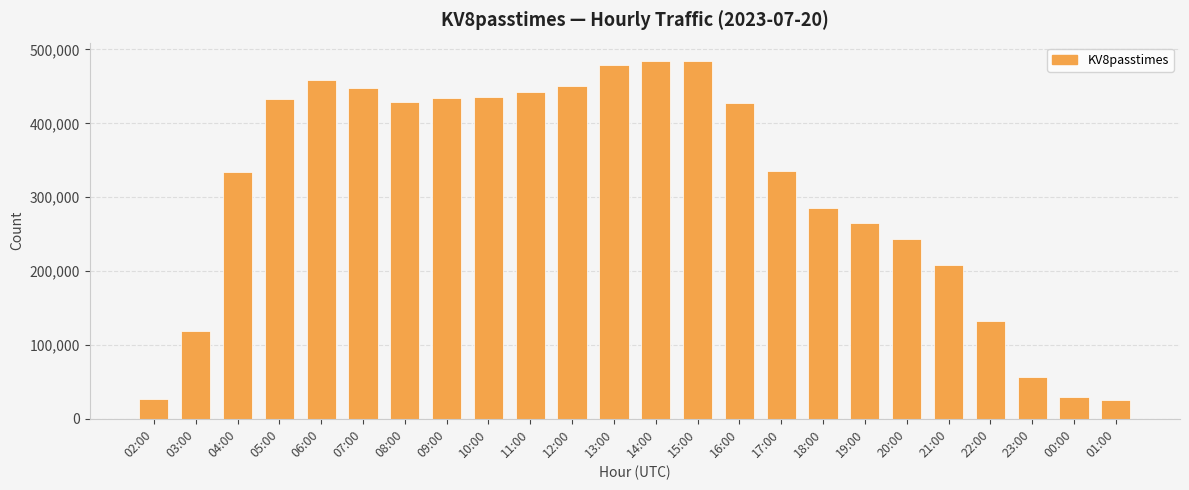

What is the difference between the values at 19:00 and 20:00?

22611